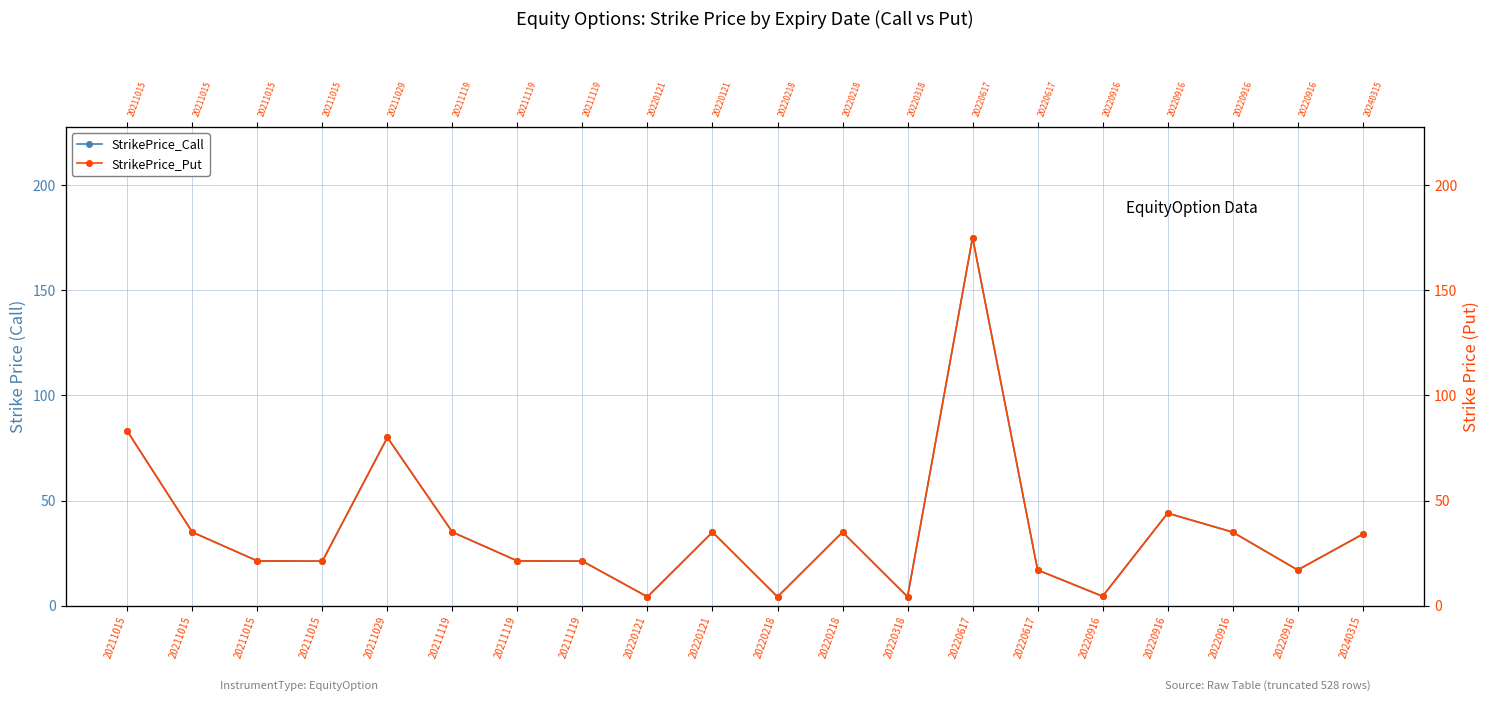

True or false: StrikePrice_Call has a value of 4.2 at 20220121.

True